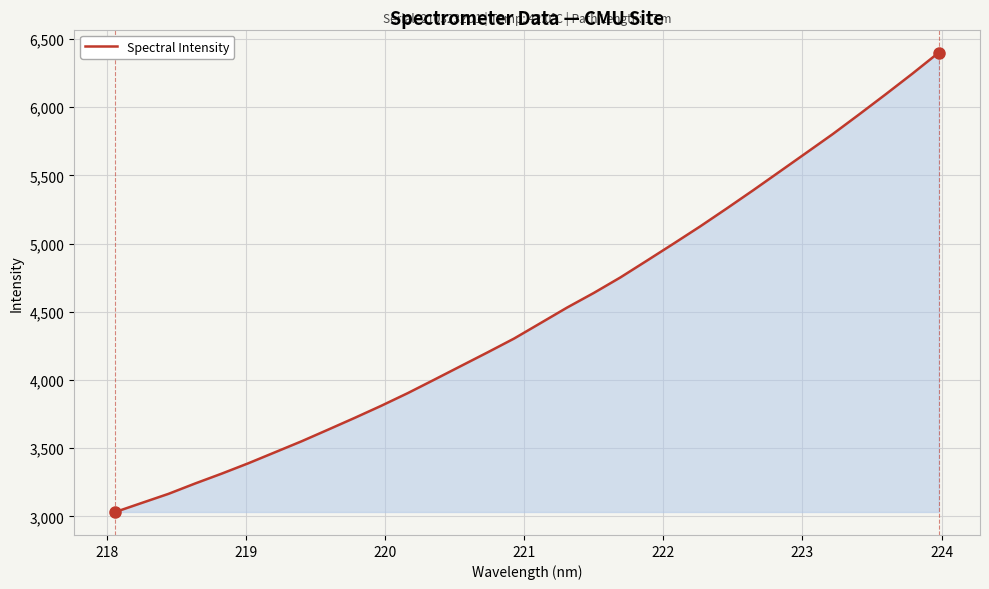

What is the difference between the maximum and minimum values?

3367.0